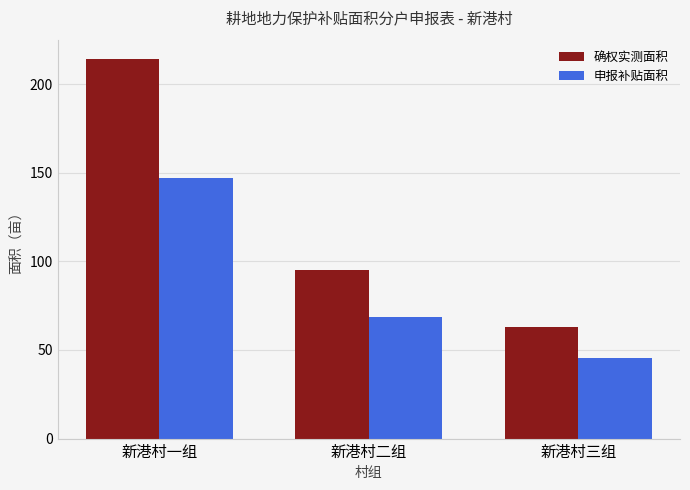

Reading right to left, what are all the values shown in this chart?

确权实测面积: 新港村三组=62.9	新港村二组=95.2	新港村一组=214.3
申报补贴面积: 新港村三组=45.2	新港村二组=68.4	新港村一组=147.2